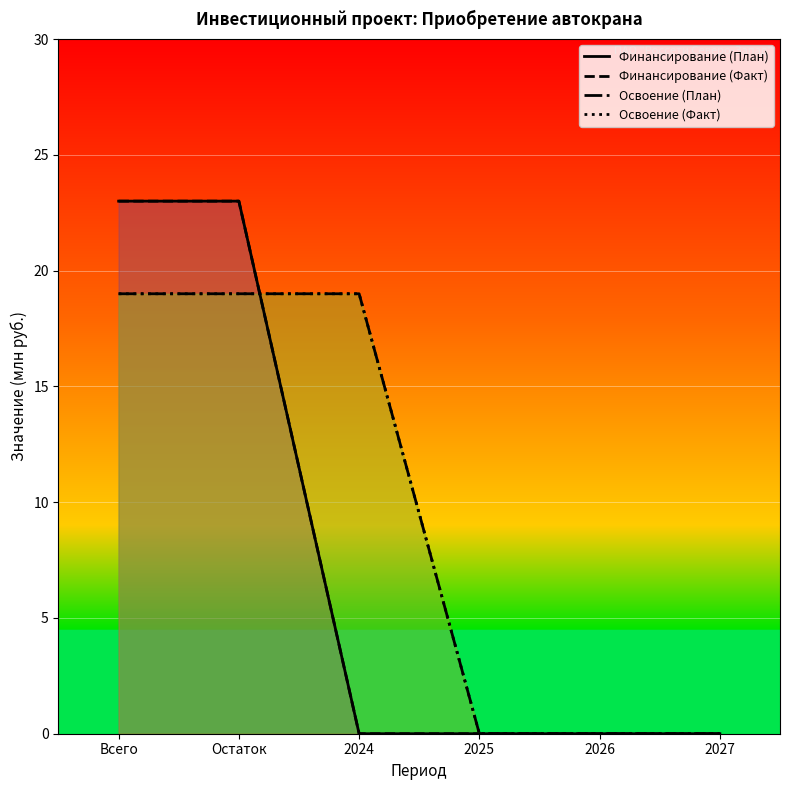

True or false: Освоение (Факт) and Освоение (План) cross at least once.

False